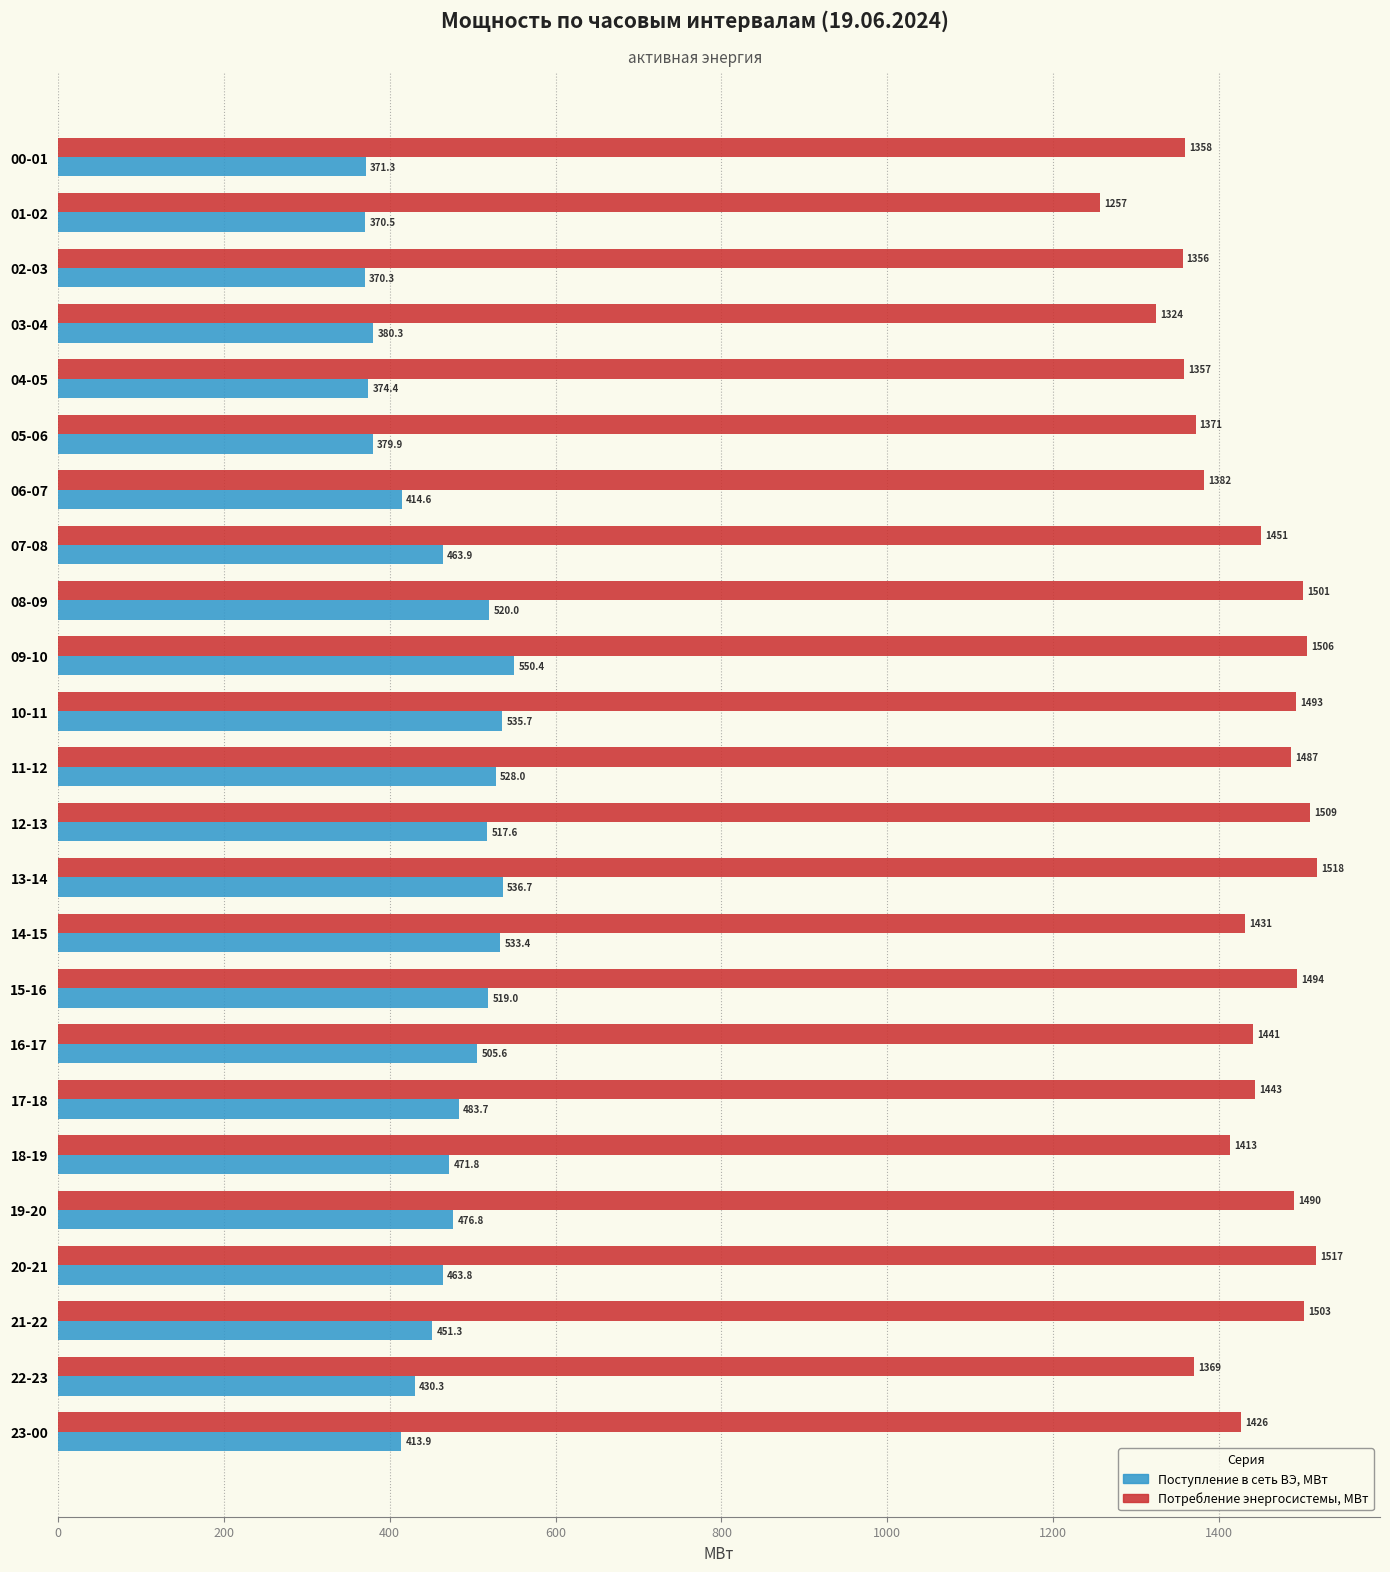

Rank the series by their maximum value, from lowest to highest.

Поступление в сеть ВЭ, МВт, Потребление энергосистемы, МВт